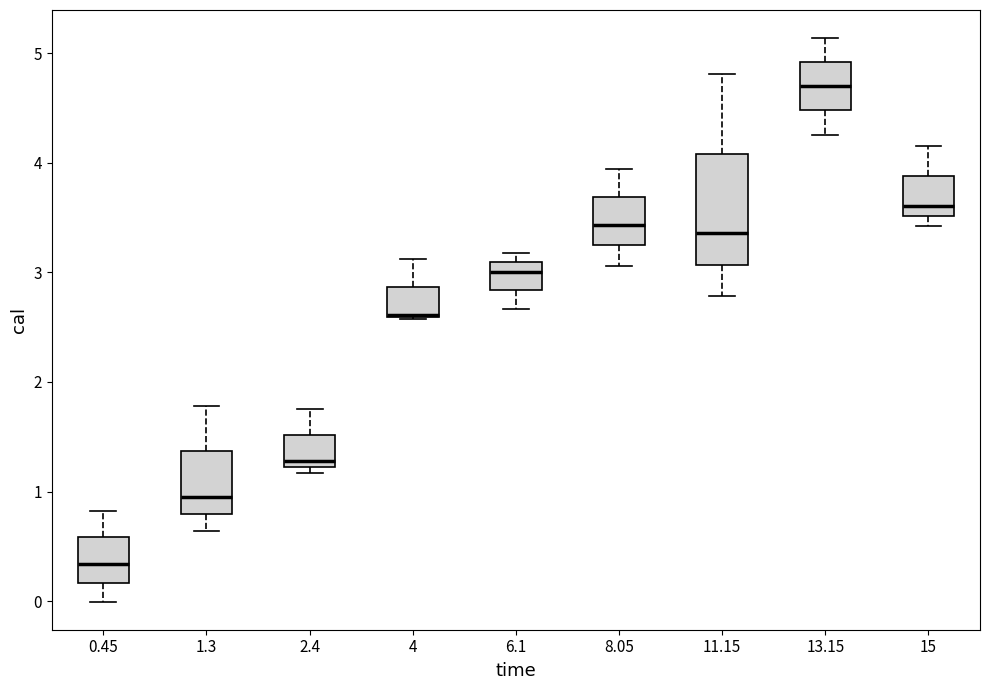

Where does the lower whisker of the box at x = 8.05 end on the y-axis? The values are not printed on the chart, so give them approximately, as read against the axis.

3.1